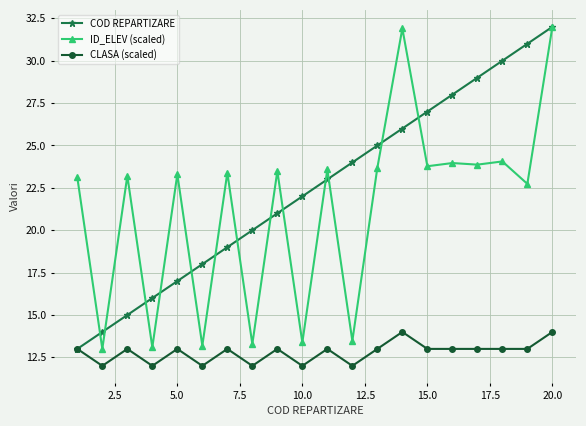

Which series has the largest total across all categories?

COD REPARTIZARE